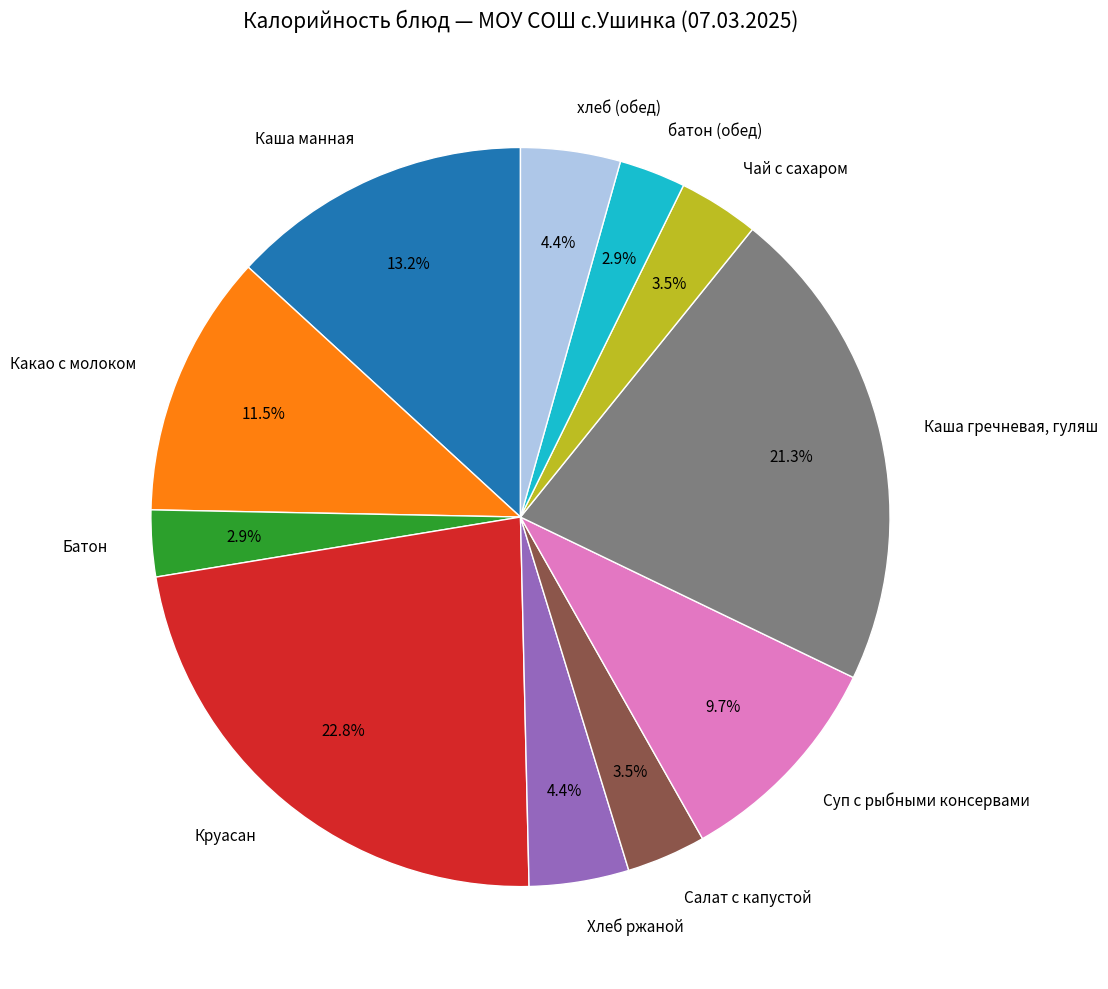

Between хлеб (обед) and батон (обед), which is larger?

хлеб (обед)